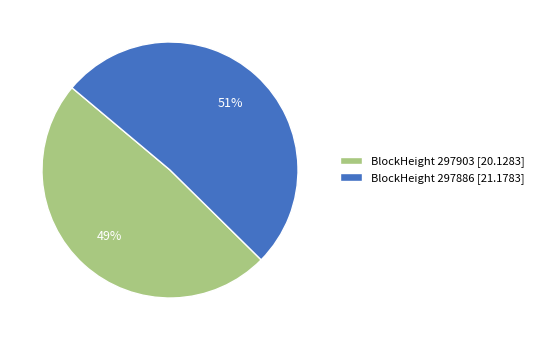

Rank the categories by value from highest to lowest.

BlockHeight 297886 [21.1783], BlockHeight 297903 [20.1283]